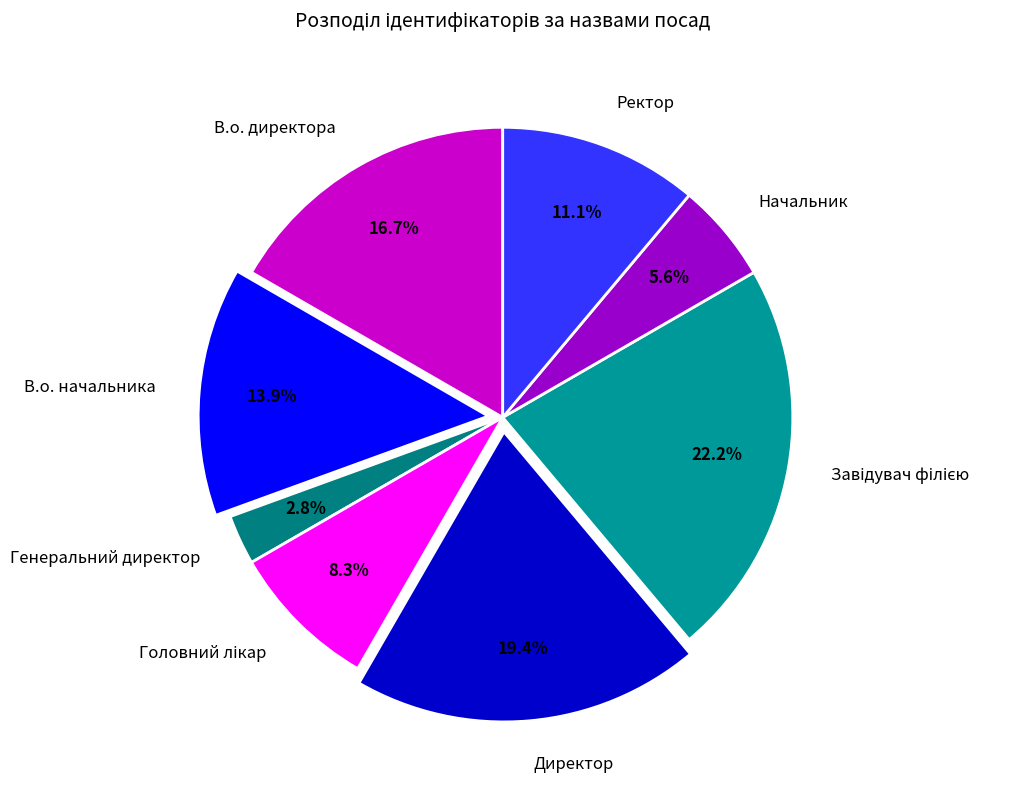

Which slice is the smallest?

Генеральний директор